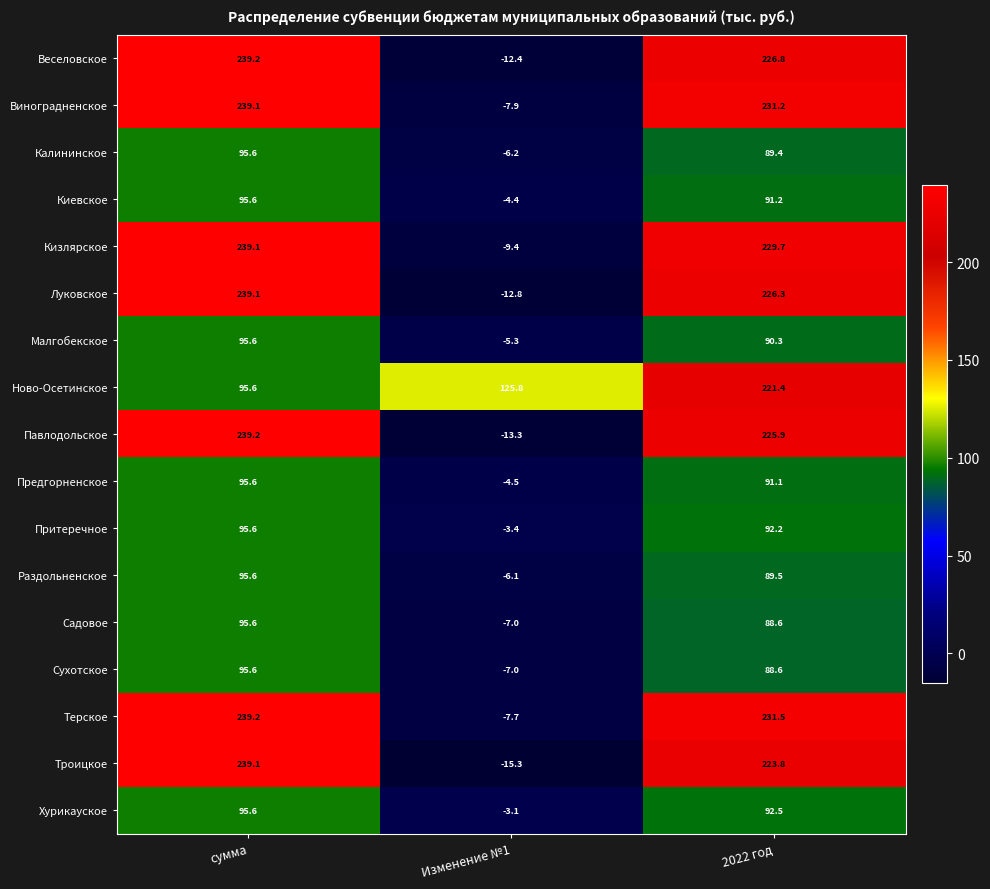

List the labels in order of Веселовское value, smallest first.

Изменение №1, 2022 год, сумма